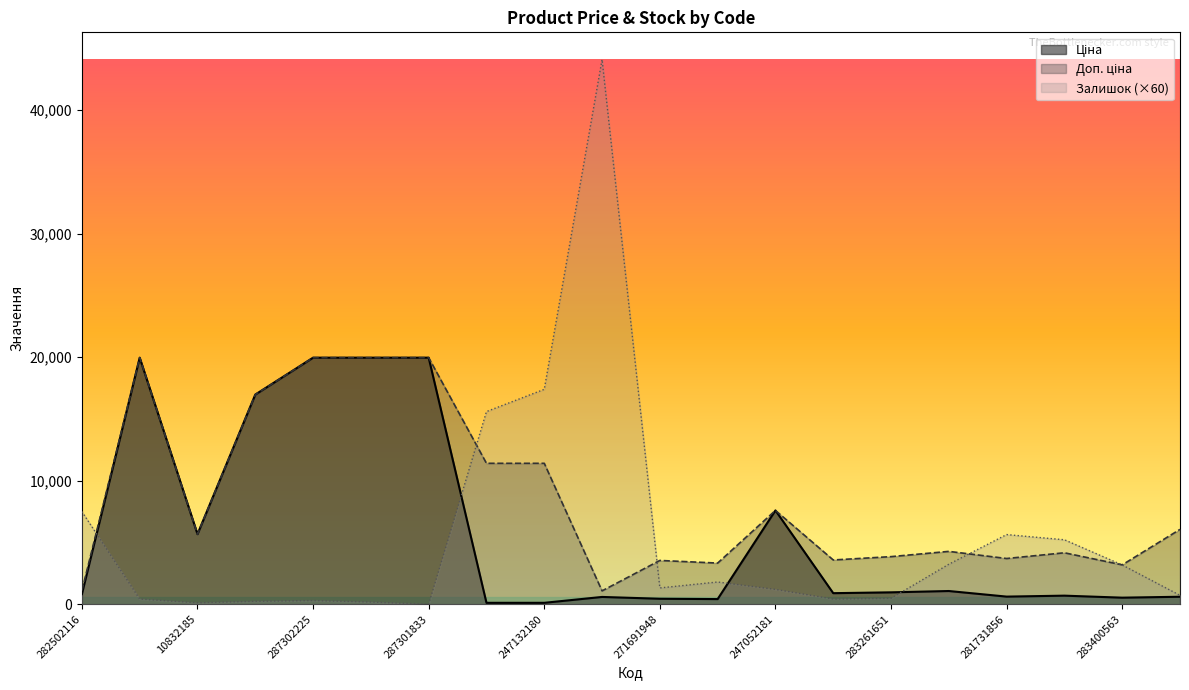

What is the difference between the second highest and second lowest values in the Залишок series?

17280.0